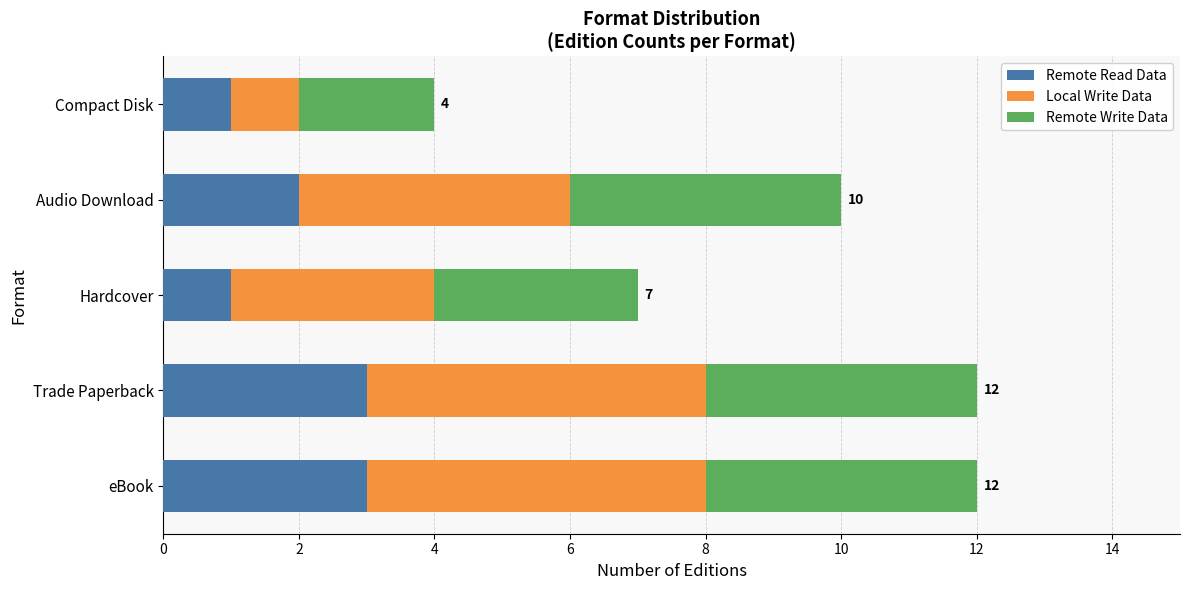

The value of Remote Read Data at Compact Disk is 0. True or false?

False